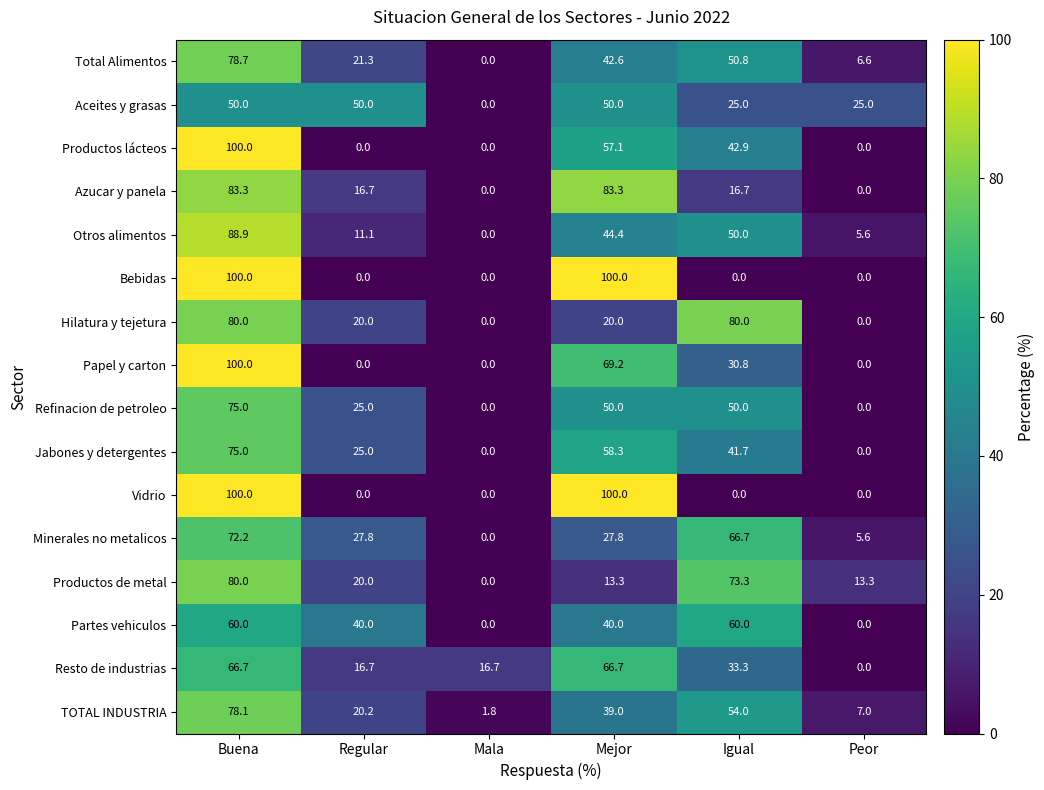

Count the number of data series in this chart.

16